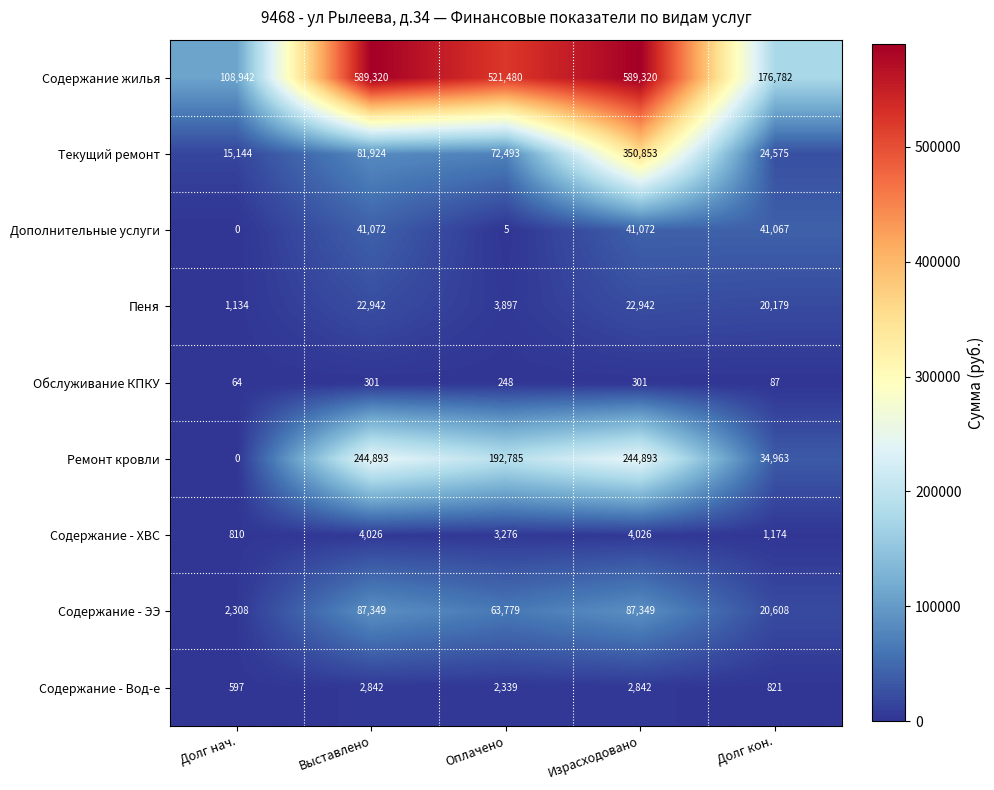

How many Содержание жилья values are between 176782 and 589320?

4